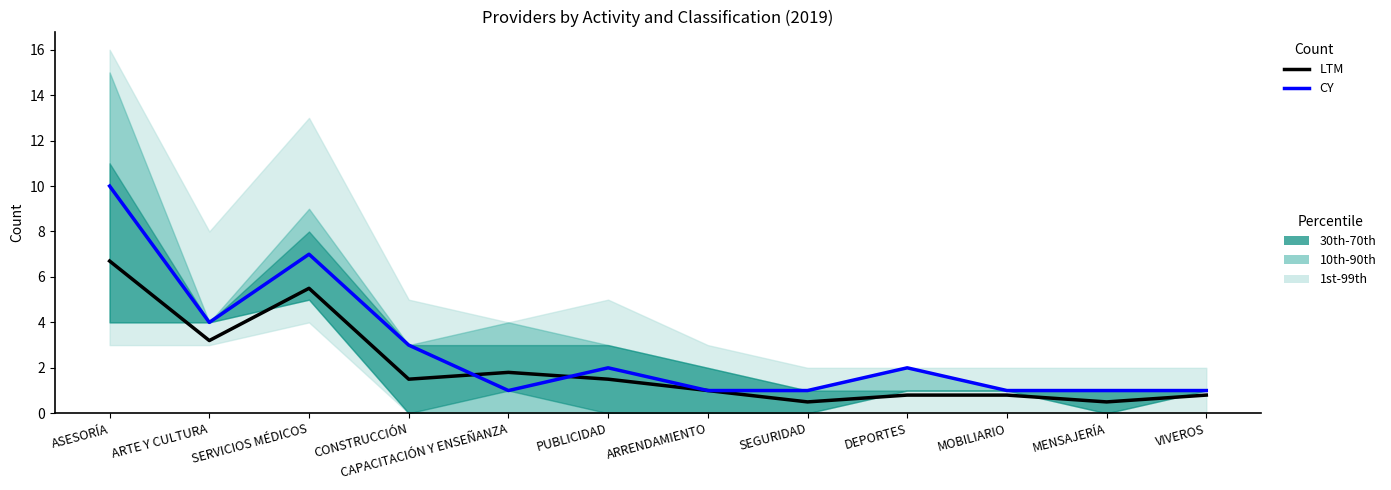

What is the average value of the CY series?

2.8